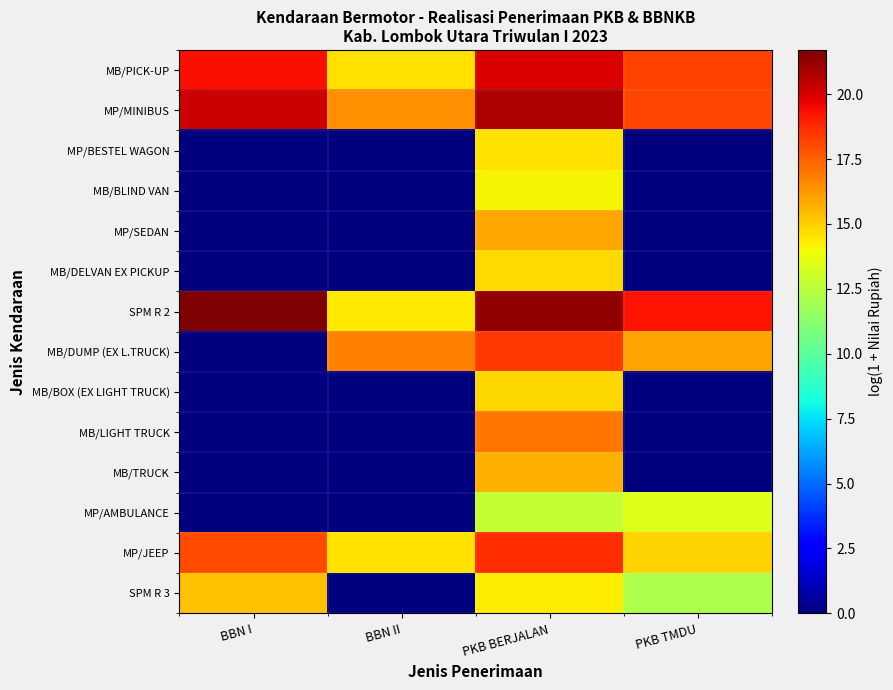

Reading right to left, extract all data points from this chart.

MB/PICK-UP: PKB TMDU=18.2	PKB BERJALAN=20.0	BBN II=14.5	BBN I=19.3
MP/MINIBUS: PKB TMDU=18.1	PKB BERJALAN=20.8	BBN II=16.4	BBN I=20.2
MP/BESTEL WAGON: PKB TMDU=0.0	PKB BERJALAN=14.6	BBN II=0.0	BBN I=0.0
MB/BLIND VAN: PKB TMDU=0.0	PKB BERJALAN=14.1	BBN II=0.0	BBN I=0.0
MP/SEDAN: PKB TMDU=0.0	PKB BERJALAN=15.9	BBN II=0.0	BBN I=0.0
MB/DELVAN EX PICKUP: PKB TMDU=0.0	PKB BERJALAN=14.7	BBN II=0.0	BBN I=0.0
SPM R 2: PKB TMDU=19.3	PKB BERJALAN=21.3	BBN II=14.3	BBN I=21.7
MB/DUMP (EX L.TRUCK): PKB TMDU=16.0	PKB BERJALAN=18.4	BBN II=16.8	BBN I=0.0
MB/BOX (EX LIGHT TRUCK): PKB TMDU=0.0	PKB BERJALAN=14.8	BBN II=0.0	BBN I=0.0
MB/LIGHT TRUCK: PKB TMDU=0.0	PKB BERJALAN=17.0	BBN II=0.0	BBN I=0.0
MB/TRUCK: PKB TMDU=0.0	PKB BERJALAN=15.7	BBN II=0.0	BBN I=0.0
MP/AMBULANCE: PKB TMDU=13.5	PKB BERJALAN=12.8	BBN II=0.0	BBN I=0.0
MP/JEEP: PKB TMDU=14.9	PKB BERJALAN=18.7	BBN II=14.6	BBN I=18.0
SPM R 3: PKB TMDU=12.2	PKB BERJALAN=14.3	BBN II=0.0	BBN I=15.3